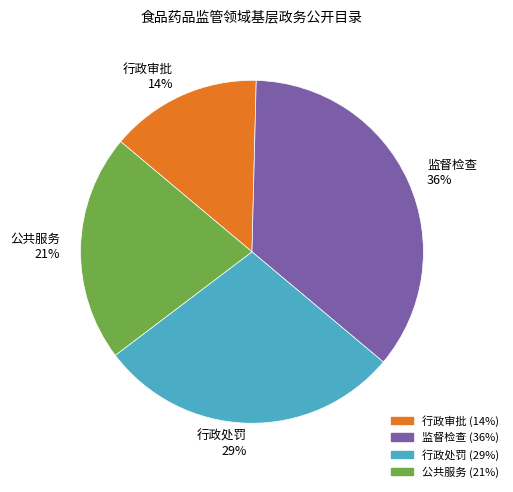

Which has a higher value, 监督检查 or 公共服务?

监督检查